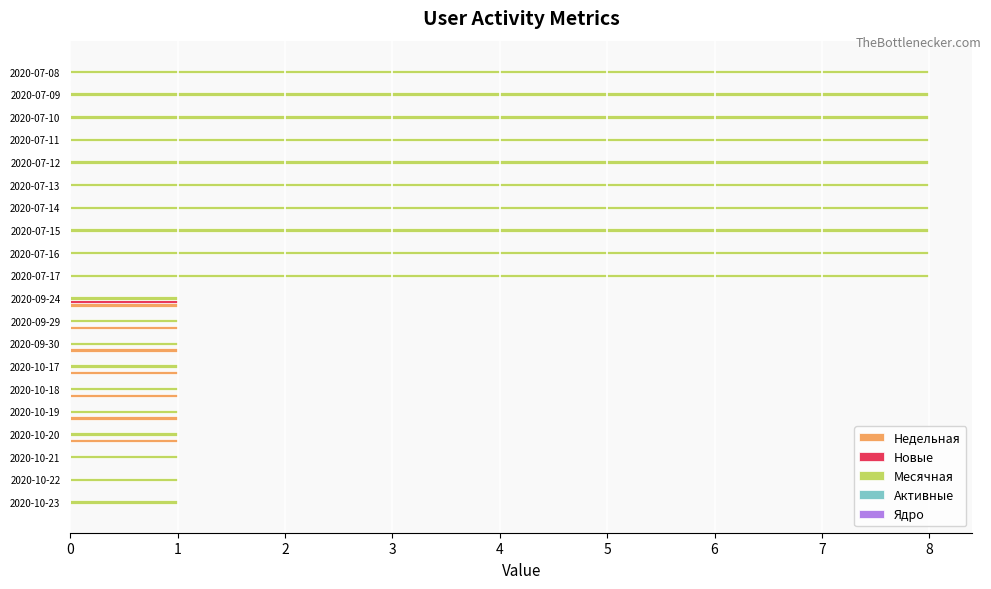

What is the total value across all series at 2020-09-24?

3